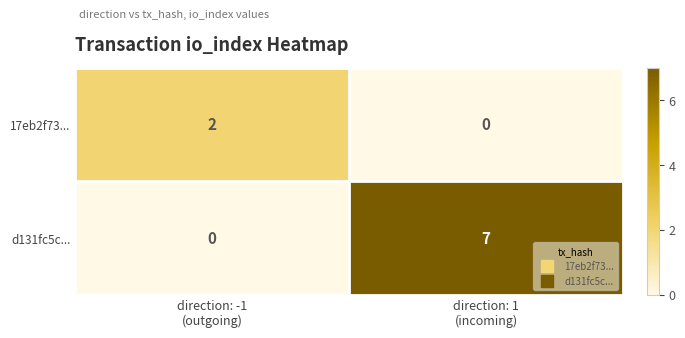

At how many categories does at least one series exceed 0?

2